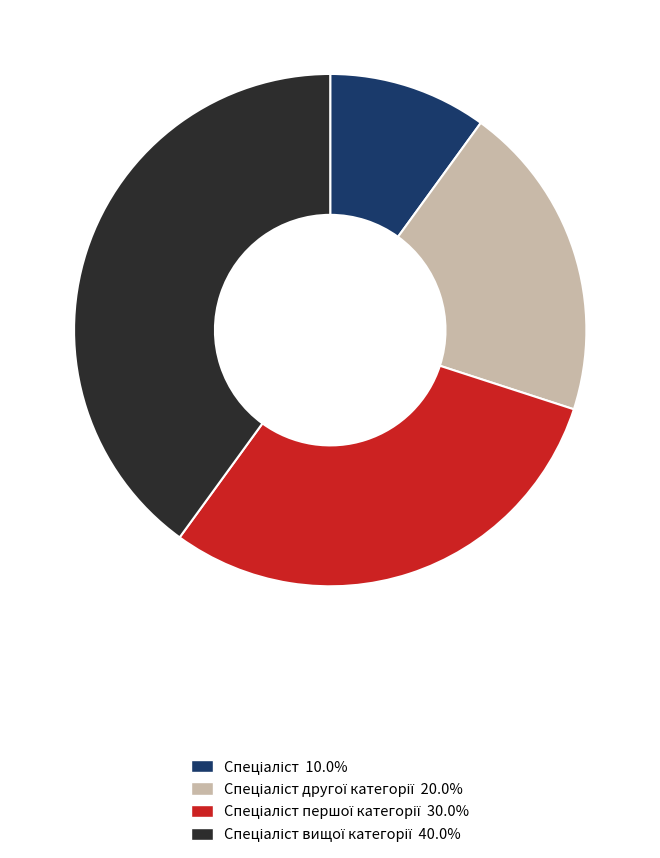

Does any single category account for the majority?

No